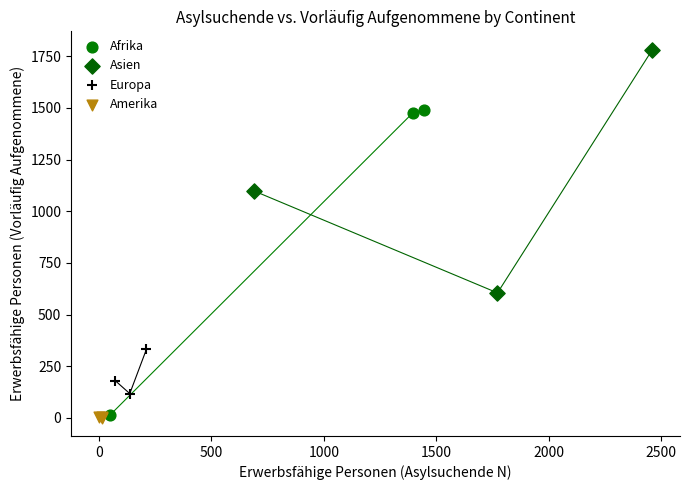

Which series has the largest Y range (max minus min)?

Afrika